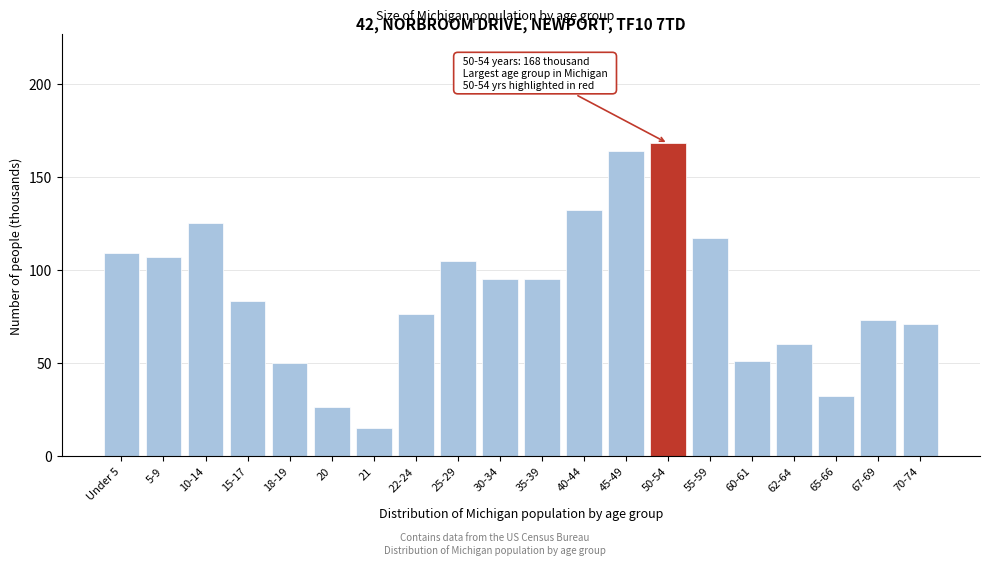

Reading left to right, list all the values displayed in this chart.

109	107	125	83	50	26	15	76	105	95	95	132	164	168	117	51	60	32	73	71